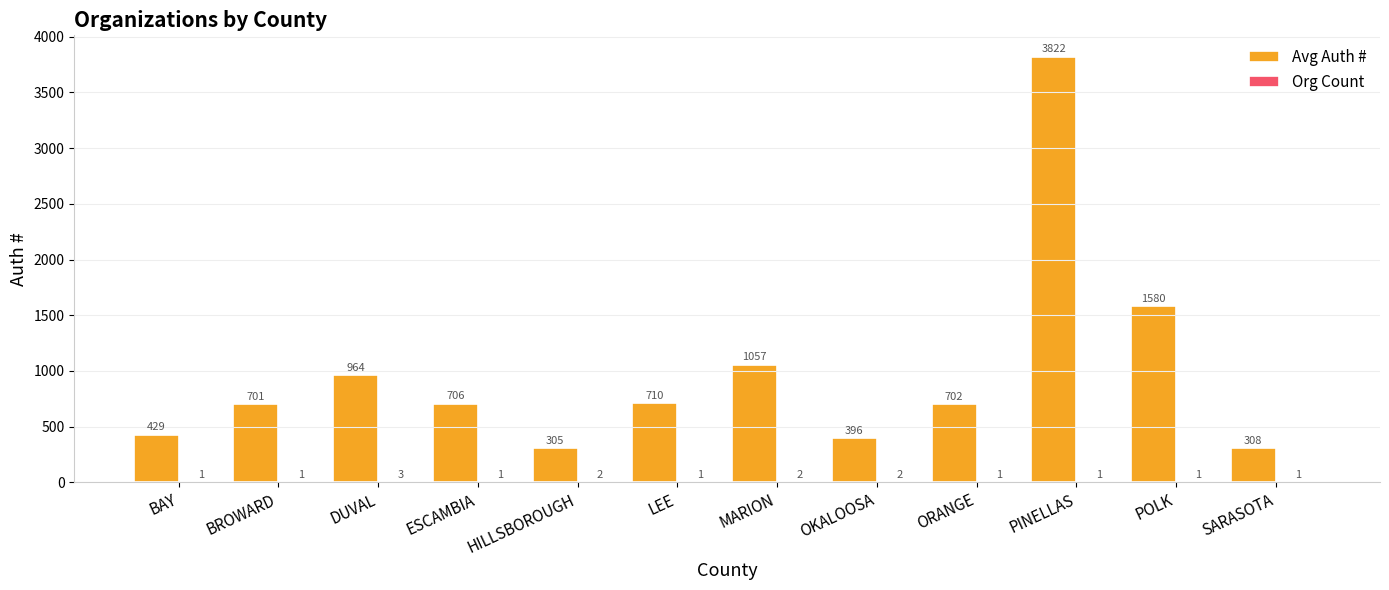

The Avg Auth # series shows 1057 at MARION. True or false?

True